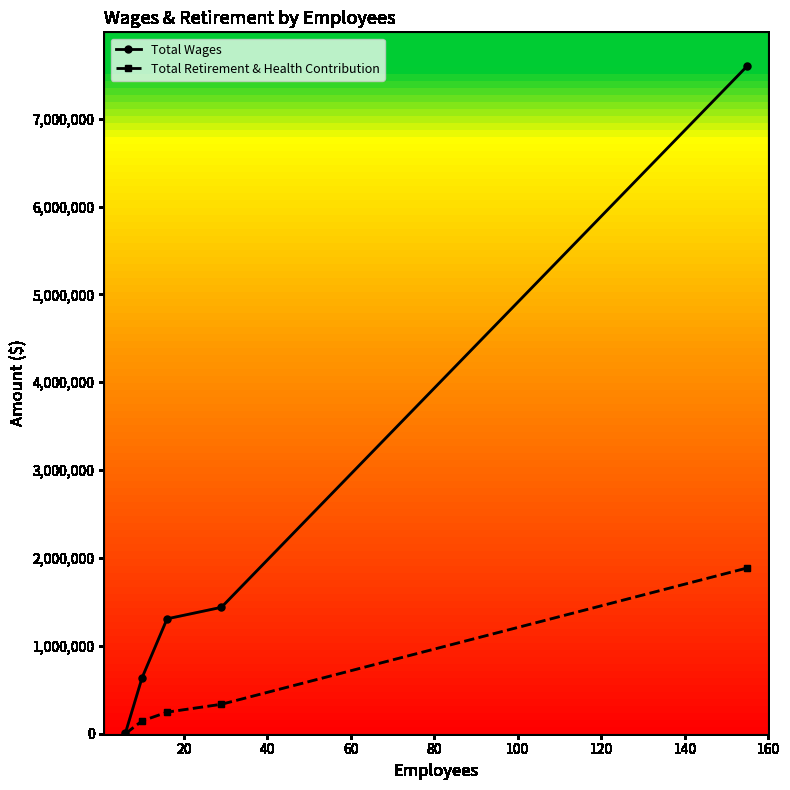

True or false: Total Retirement & Health Contribution has more than 2 interior local peaks.

False